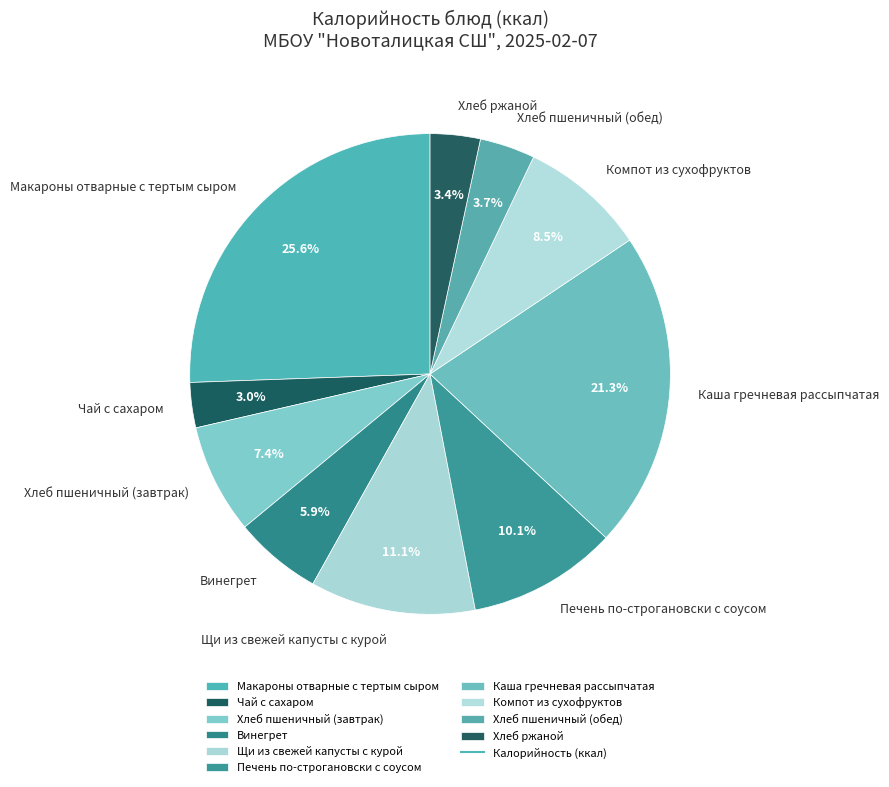

Which slice is the largest?

Макароны отварные с тертым сыром